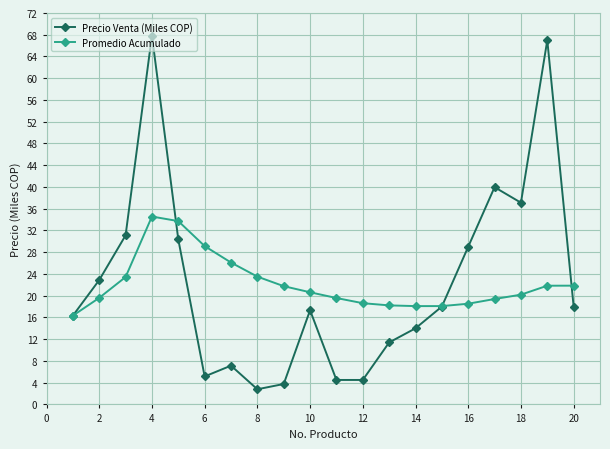

How many categories are shown in the chart?

20